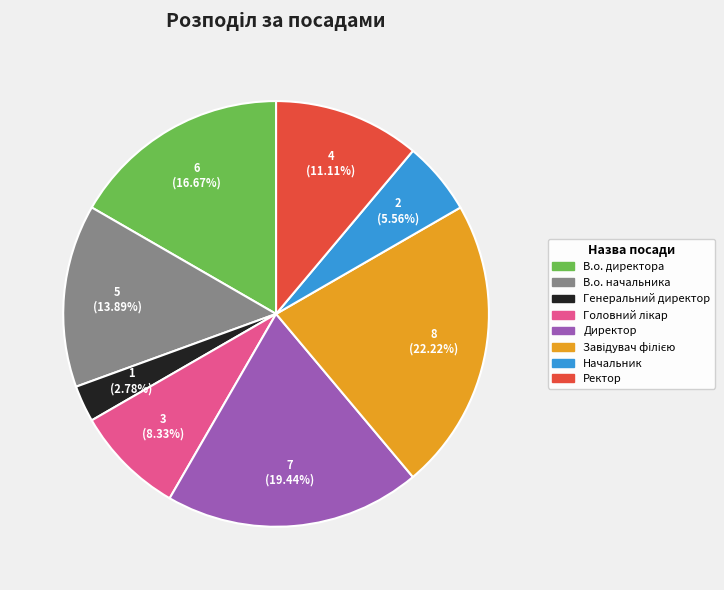

Which slice is the smallest?

Генеральний директор